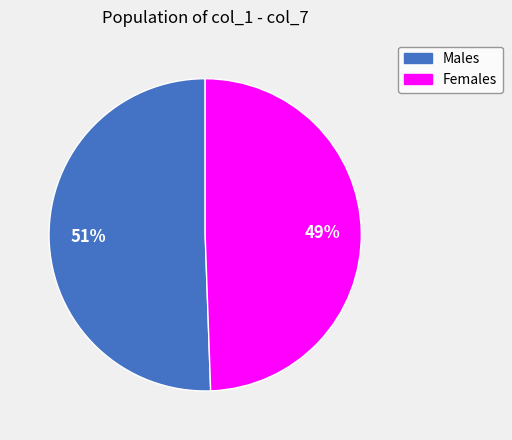

What is the smallest slice in the pie chart?

Females